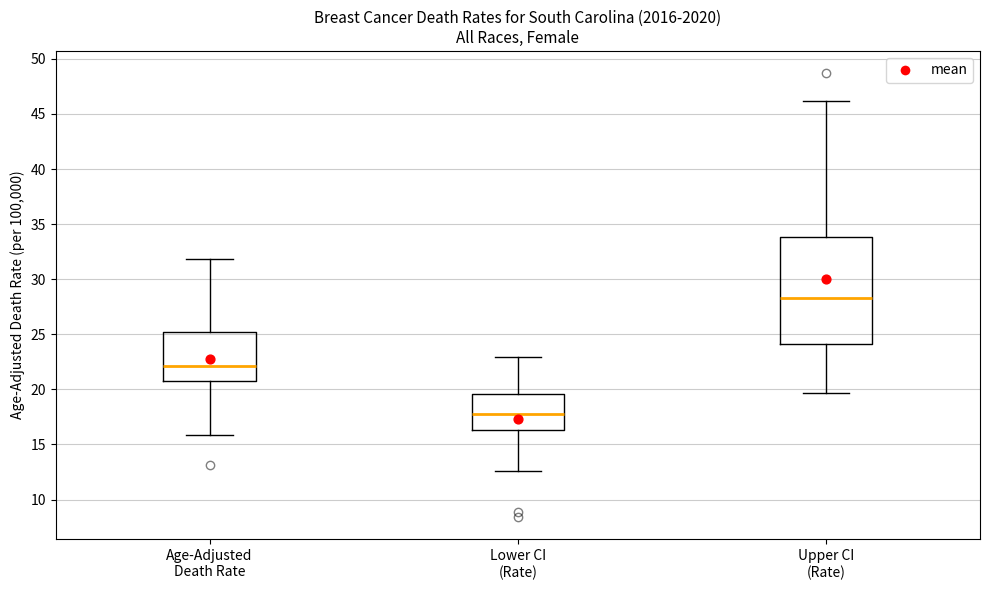

Reading left to right, read every box against the y-axis: the position of its median line, the range the box covers, and the ends of its whiskers. The values are not printed on the chart, so give them approximately, as read against the axis.

Age-Adjusted Death Rate: median 22.0, box 21.0 to 25.0, whiskers 16.0 to 32.0
Lower CI (Rate): median 18.0, box 16.5 to 19.5, whiskers 12.5 to 23.0
Upper CI (Rate): median 28.5, box 24.0 to 34.0, whiskers 19.5 to 46.0